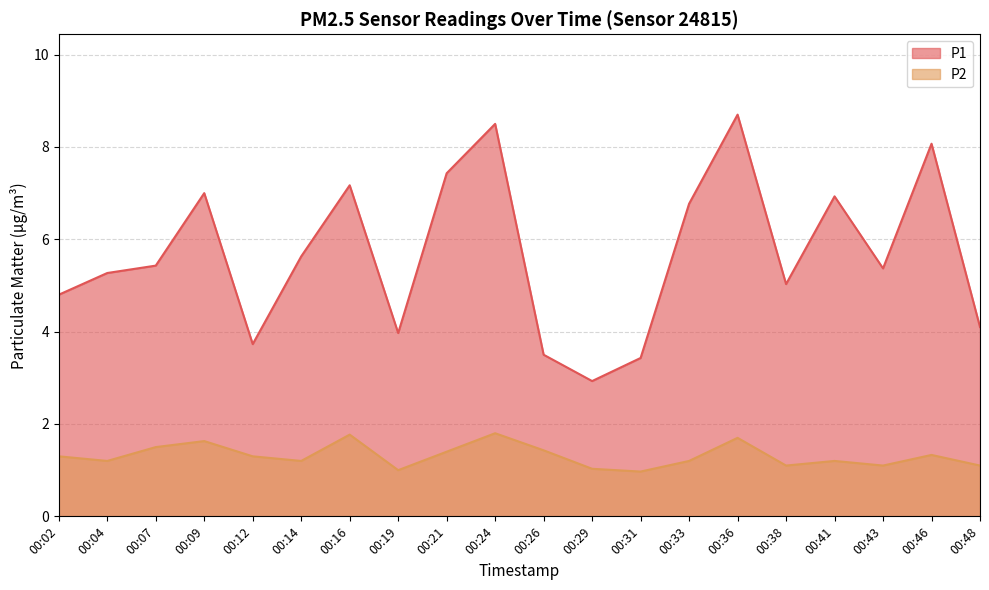

Reading left to right, transcribe all the data shown in this chart.

P1: 00:02=4.8	00:04=5.3	00:07=5.4	00:09=7.0	00:12=3.7	00:14=5.6	00:16=7.2	00:19=4.0	00:21=7.4	00:24=8.5	00:26=3.5	00:29=2.9	00:31=3.4	00:33=6.8	00:36=8.7	00:38=5.0	00:41=6.9	00:43=5.4	00:46=8.1	00:48=4.1
P2: 00:02=1.3	00:04=1.2	00:07=1.5	00:09=1.6	00:12=1.3	00:14=1.2	00:16=1.8	00:19=1.0	00:21=1.4	00:24=1.8	00:26=1.4	00:29=1.0	00:31=1.0	00:33=1.2	00:36=1.7	00:38=1.1	00:41=1.2	00:43=1.1	00:46=1.3	00:48=1.1